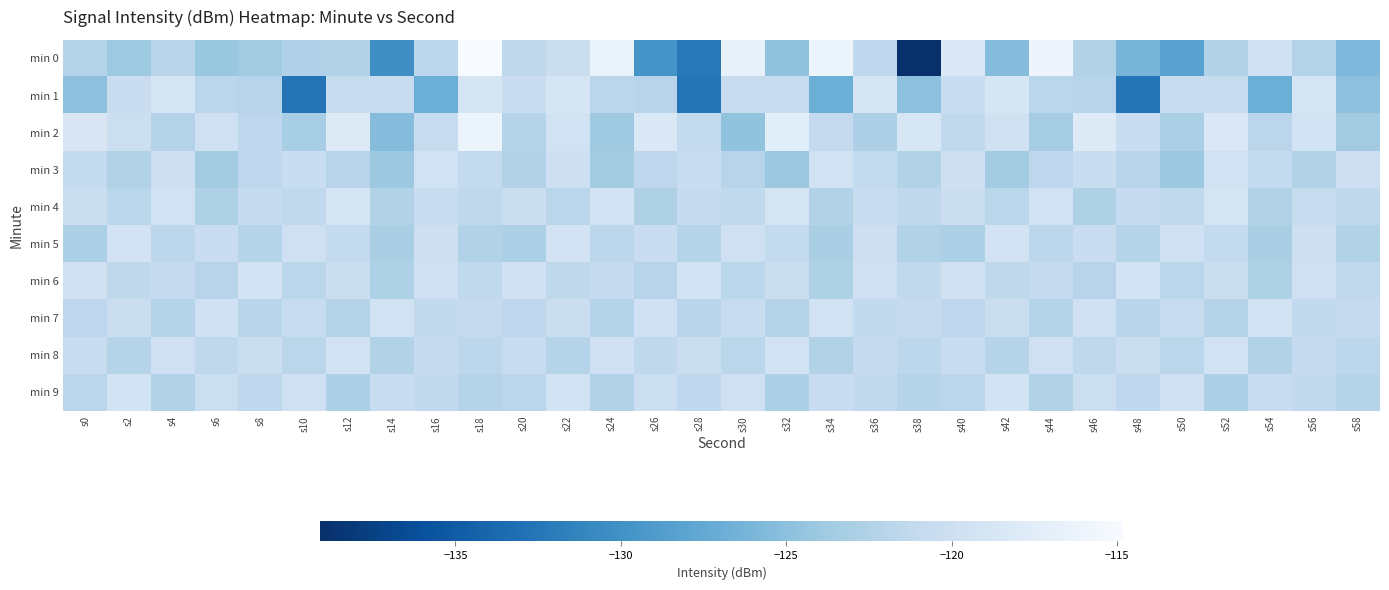

Reading left to right, list all the values displayed in this chart.

min 0: s0=-122.0	s2=-123.9	s4=-121.9	s6=-124.1	s8=-123.6	s10=-122.5	s12=-122.4	s14=-130.2	s16=-121.6	s18=-114.8	s20=-121.4	s22=-120.2	s24=-116.5	s26=-129.8	s28=-132.2	s30=-116.6	s32=-124.6	s34=-116.1	s36=-121.3	s38=-139.1	s40=-118.2	s42=-125.4	s44=-116.0	s46=-122.4	s48=-126.2	s50=-128.3	s52=-122.4	s54=-119.6	s56=-122.3	s58=-125.8
min 1: s0=-124.9	s2=-120.3	s4=-119.0	s6=-121.8	s8=-122.0	s10=-132.7	s12=-120.5	s14=-120.6	s16=-126.9	s18=-118.9	s20=-120.3	s22=-119.0	s24=-121.8	s26=-122.0	s28=-132.7	s30=-120.5	s32=-120.6	s34=-126.9	s36=-118.9	s38=-124.9	s40=-120.3	s42=-119.0	s44=-121.8	s46=-122.0	s48=-132.7	s50=-120.5	s52=-120.6	s54=-126.9	s56=-118.9	s58=-124.9
min 2: s0=-118.5	s2=-120.1	s4=-122.3	s6=-119.8	s8=-121.5	s10=-123.2	s12=-117.9	s14=-125.4	s16=-120.7	s18=-116.3	s20=-122.1	s22=-119.5	s24=-123.8	s26=-118.2	s28=-121.0	s30=-124.6	s32=-117.4	s34=-120.9	s36=-122.7	s38=-118.8	s40=-121.2	s42=-119.6	s44=-123.4	s46=-117.8	s48=-120.5	s50=-122.9	s52=-118.4	s54=-121.7	s56=-119.3	s58=-123.6
min 3: s0=-121.0	s2=-122.5	s4=-120.0	s6=-123.5	s8=-121.5	s10=-120.5	s12=-122.0	s14=-124.0	s16=-119.5	s18=-121.0	s20=-122.5	s22=-120.0	s24=-123.5	s26=-121.5	s28=-120.5	s30=-122.0	s32=-124.0	s34=-119.5	s36=-121.0	s38=-122.5	s40=-120.0	s42=-123.5	s44=-121.5	s46=-120.5	s48=-122.0	s50=-124.0	s52=-119.5	s54=-121.0	s56=-122.5	s58=-120.0
min 4: s0=-120.2	s2=-121.8	s4=-119.4	s6=-122.6	s8=-120.8	s10=-121.2	s12=-119.0	s14=-122.4	s16=-120.6	s18=-121.4	s20=-120.2	s22=-121.8	s24=-119.4	s26=-122.6	s28=-120.8	s30=-121.2	s32=-119.0	s34=-122.4	s36=-120.6	s38=-121.4	s40=-120.2	s42=-121.8	s44=-119.4	s46=-122.6	s48=-120.8	s50=-121.2	s52=-119.0	s54=-122.4	s56=-120.6	s58=-121.4
min 5: s0=-122.8	s2=-119.2	s4=-121.6	s6=-120.4	s8=-122.2	s10=-119.8	s12=-121.0	s14=-123.0	s16=-120.0	s18=-122.4	s20=-122.8	s22=-119.2	s24=-121.6	s26=-120.4	s28=-122.2	s30=-119.8	s32=-121.0	s34=-123.0	s36=-120.0	s38=-122.4	s40=-122.8	s42=-119.2	s44=-121.6	s46=-120.4	s48=-122.2	s50=-119.8	s52=-121.0	s54=-123.0	s56=-120.0	s58=-122.4
min 6: s0=-119.6	s2=-121.4	s4=-120.8	s6=-122.0	s8=-119.2	s10=-121.8	s12=-120.2	s14=-122.6	s16=-119.8	s18=-121.2	s20=-119.6	s22=-121.4	s24=-120.8	s26=-122.0	s28=-119.2	s30=-121.8	s32=-120.2	s34=-122.6	s36=-119.8	s38=-121.2	s40=-119.6	s42=-121.4	s44=-120.8	s46=-122.0	s48=-119.2	s50=-121.8	s52=-120.2	s54=-122.6	s56=-119.8	s58=-121.2
min 7: s0=-121.5	s2=-120.3	s4=-122.1	s6=-119.7	s8=-121.9	s10=-120.7	s12=-122.3	s14=-119.5	s16=-121.1	s18=-120.9	s20=-121.5	s22=-120.3	s24=-122.1	s26=-119.7	s28=-121.9	s30=-120.7	s32=-122.3	s34=-119.5	s36=-121.1	s38=-120.9	s40=-121.5	s42=-120.3	s44=-122.1	s46=-119.7	s48=-121.9	s50=-120.7	s52=-122.3	s54=-119.5	s56=-121.1	s58=-120.9
min 8: s0=-120.6	s2=-122.2	s4=-119.8	s6=-121.4	s8=-120.2	s10=-121.8	s12=-119.4	s14=-122.4	s16=-120.8	s18=-121.6	s20=-120.6	s22=-122.2	s24=-119.8	s26=-121.4	s28=-120.2	s30=-121.8	s32=-119.4	s34=-122.4	s36=-120.8	s38=-121.6	s40=-120.6	s42=-122.2	s44=-119.8	s46=-121.4	s48=-120.2	s50=-121.8	s52=-119.4	s54=-122.4	s56=-120.8	s58=-121.6
min 9: s0=-121.7	s2=-119.3	s4=-122.5	s6=-120.1	s8=-121.3	s10=-119.9	s12=-122.7	s14=-120.5	s16=-121.1	s18=-122.1	s20=-121.7	s22=-119.3	s24=-122.5	s26=-120.1	s28=-121.3	s30=-119.9	s32=-122.7	s34=-120.5	s36=-121.1	s38=-122.1	s40=-121.7	s42=-119.3	s44=-122.5	s46=-120.1	s48=-121.3	s50=-119.9	s52=-122.7	s54=-120.5	s56=-121.1	s58=-122.1